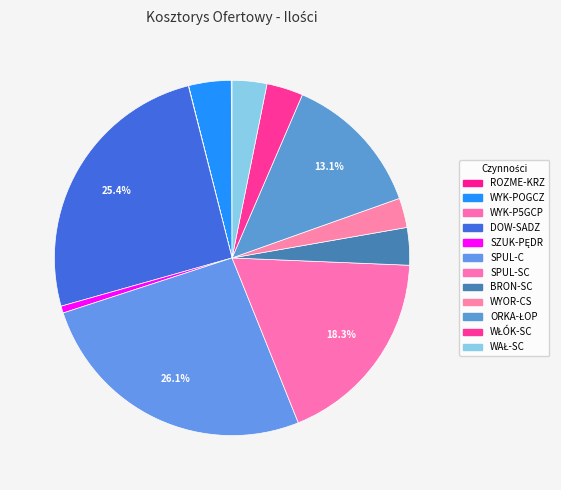

Does SPUL-C account for over 50% of the chart?

No